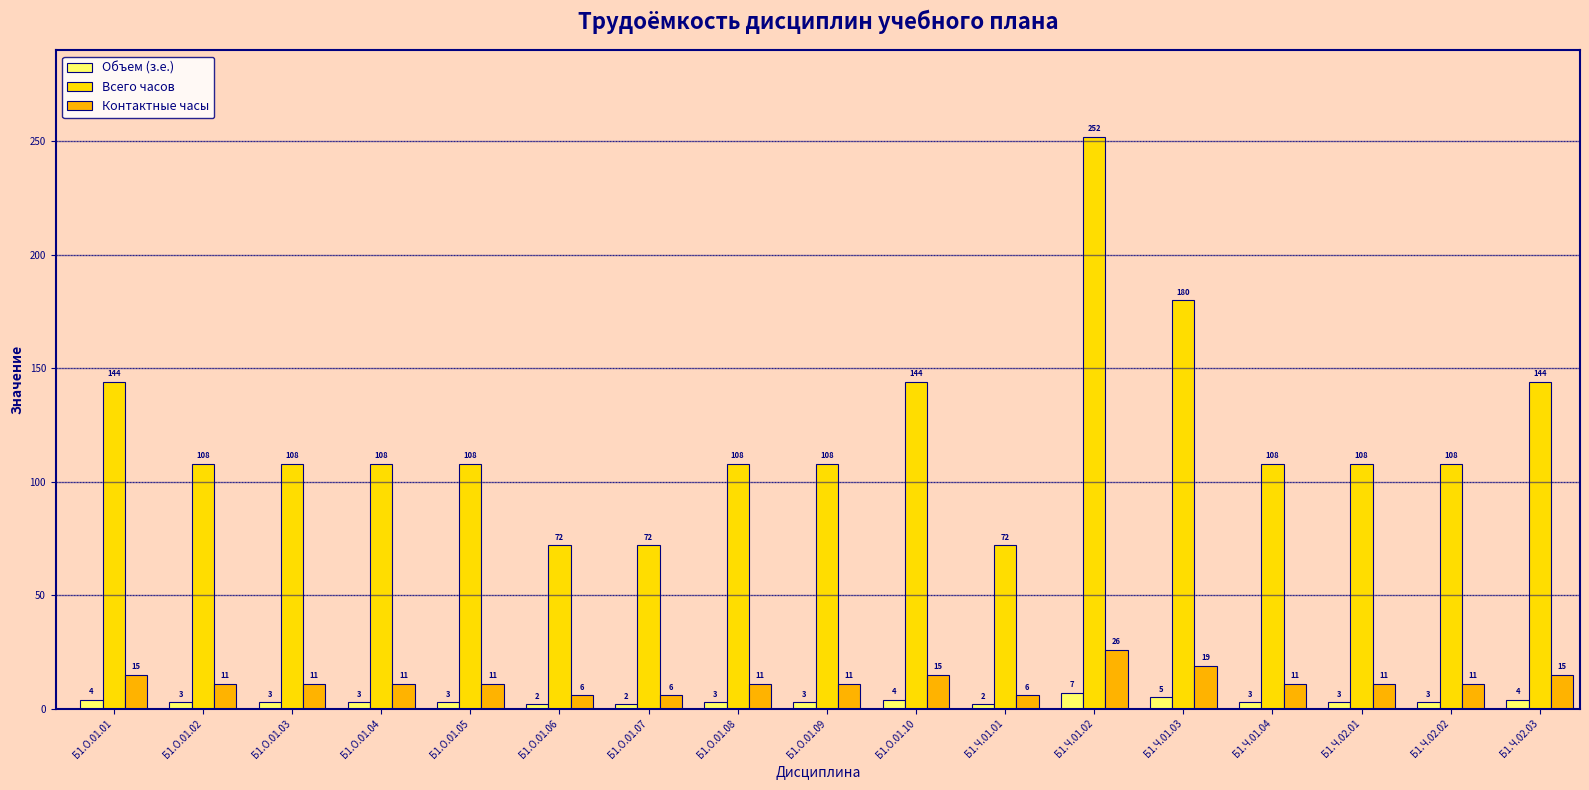

What is the label of the 12th bar from the left?

Б1.Ч.01.02